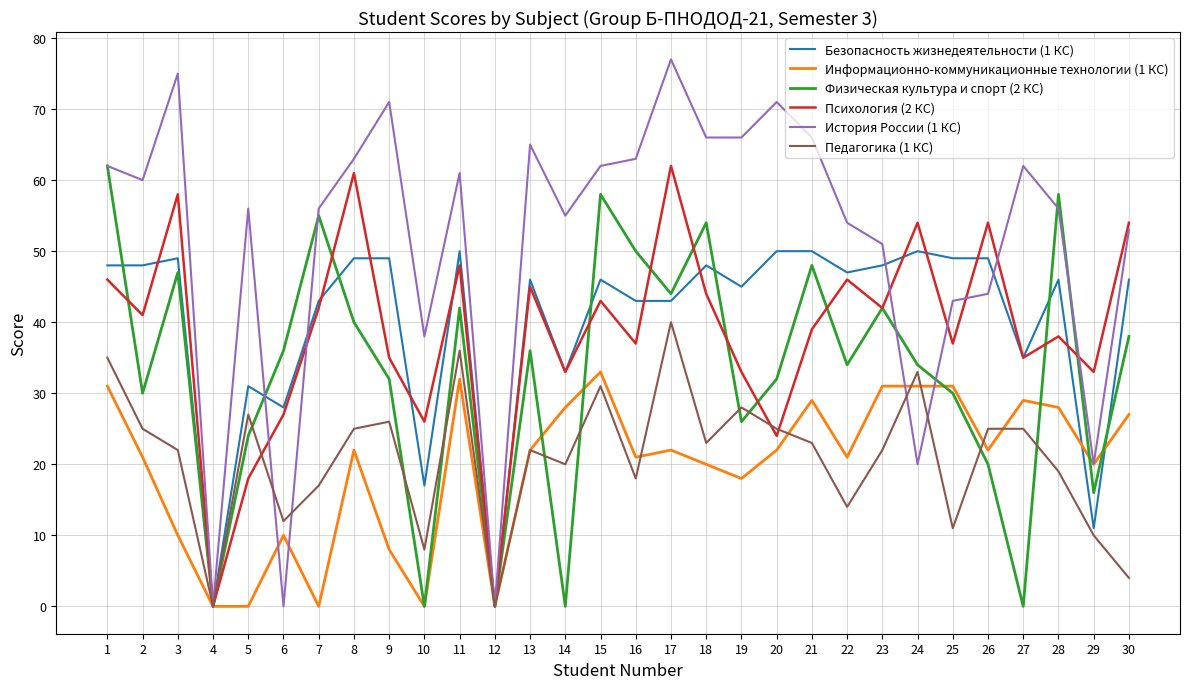

Where is the first local minimum for История России (1 КС)?

2